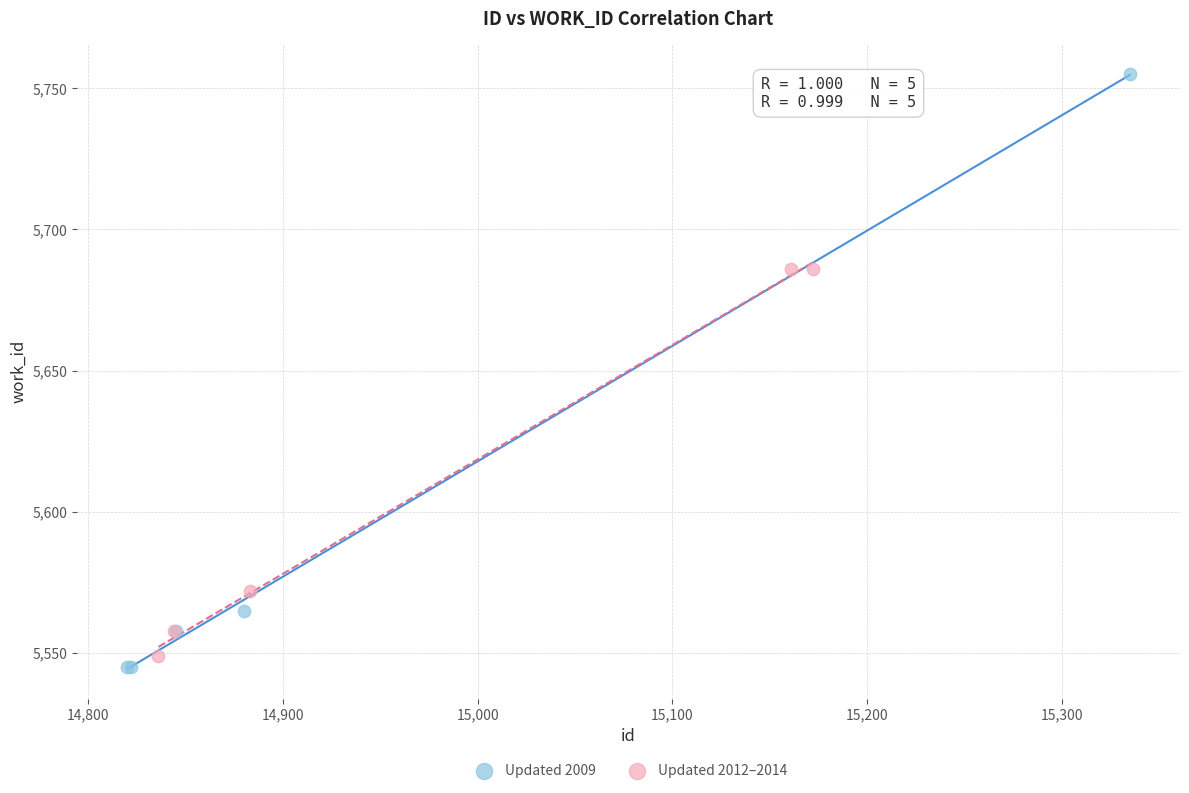

What are all the series names shown in the legend?

Updated 2009, Updated 2012–2014